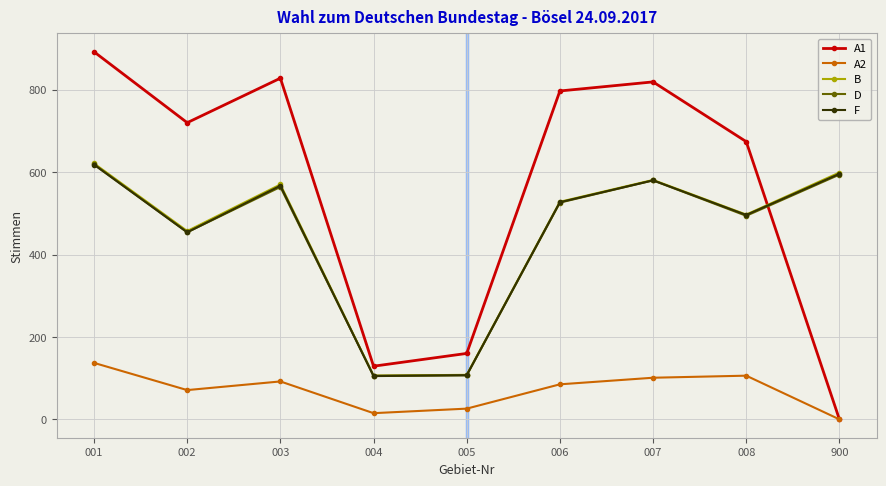

What is the greatest value displayed?

892